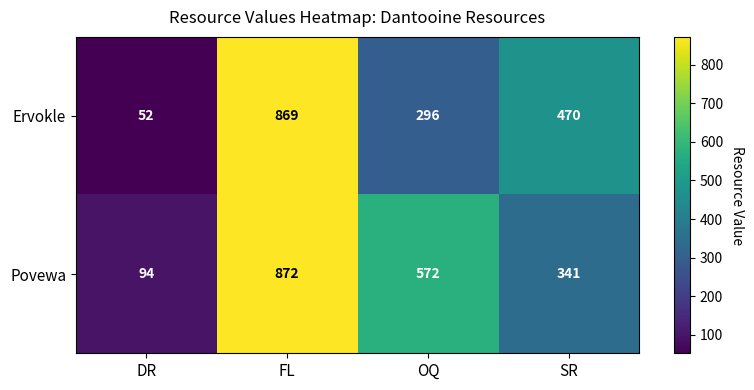

At which category does the chart reach its minimum across all series?

DR